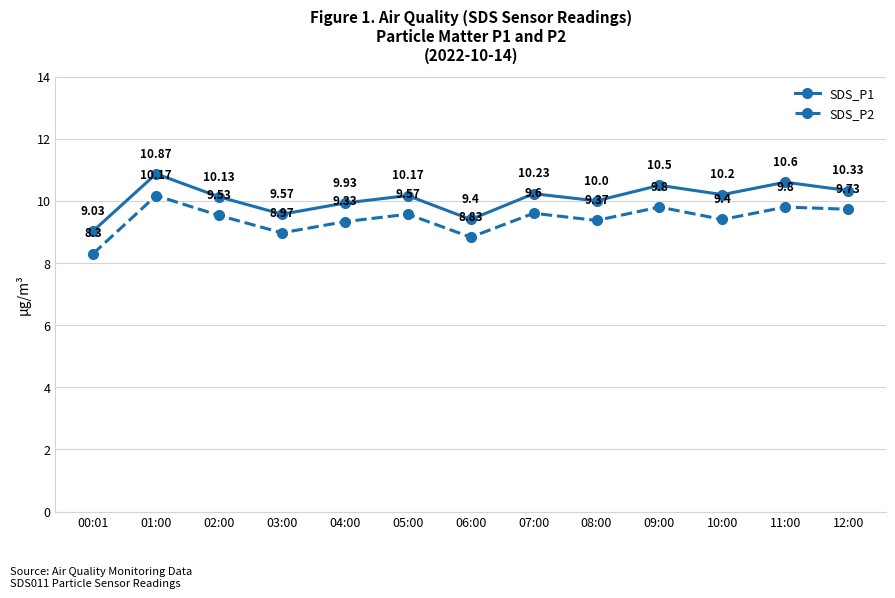

What is the spread (max minus min) of values at 01:00?

0.7